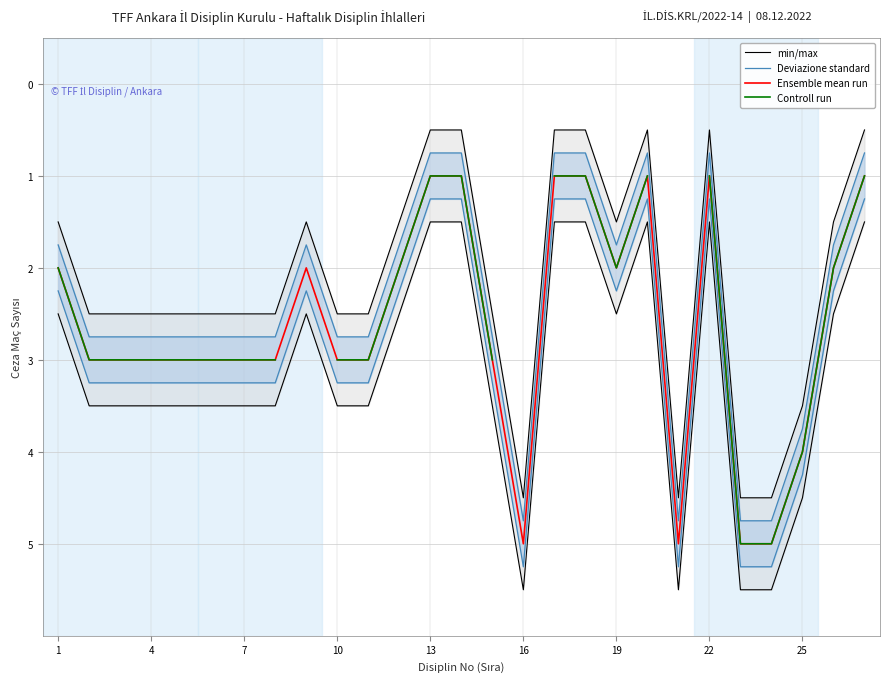

How many data points does each series have?

27